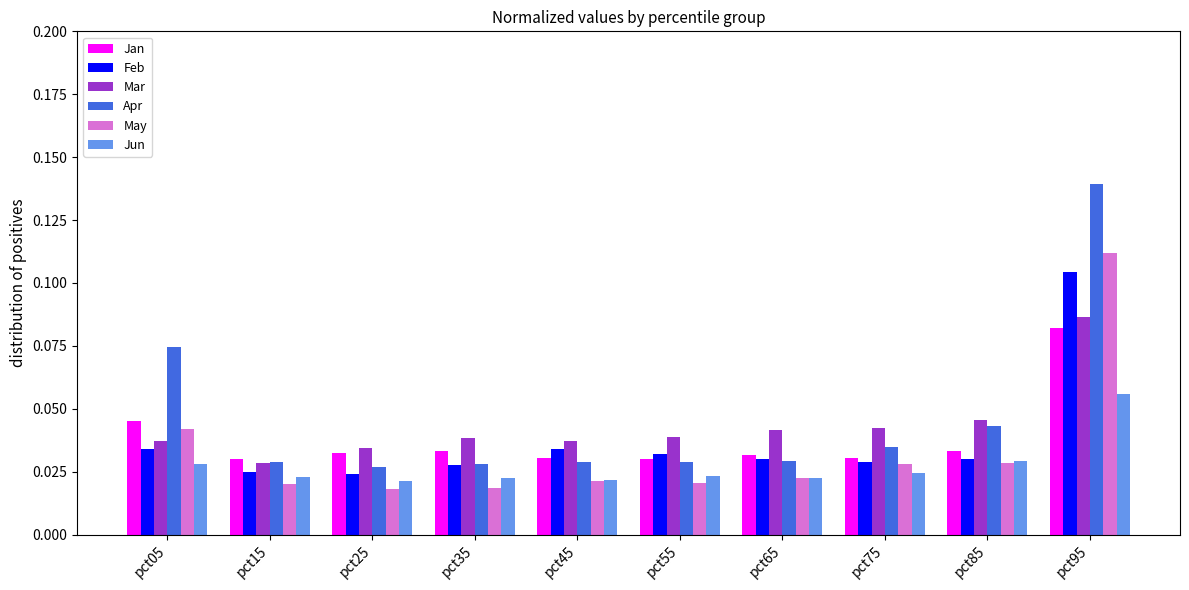

Which series has the largest range (max minus min)?

Apr